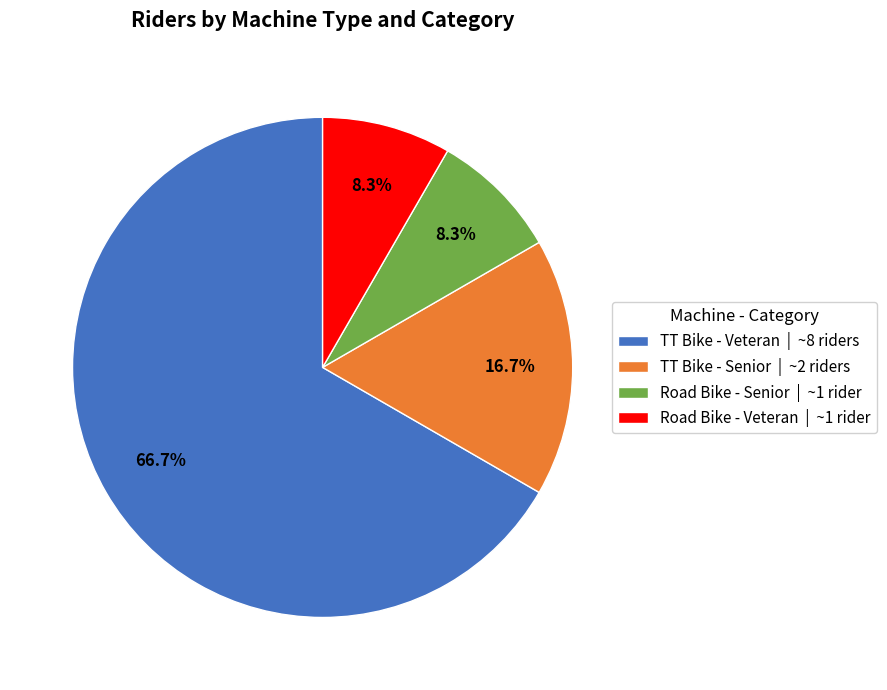

Which category has the biggest portion of the pie?

TT Bike - Veteran | ~8 riders